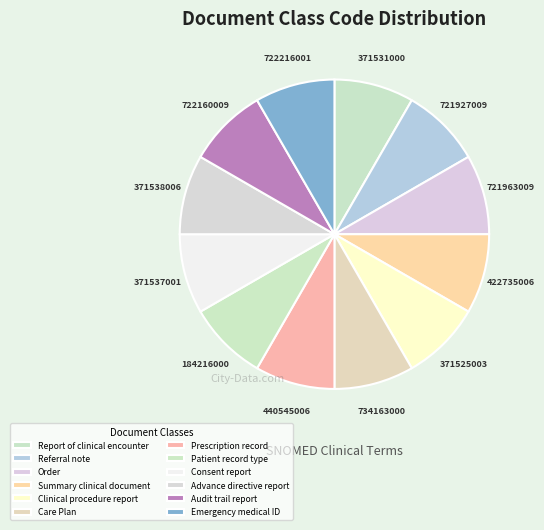

How many segments does this pie chart have?

12